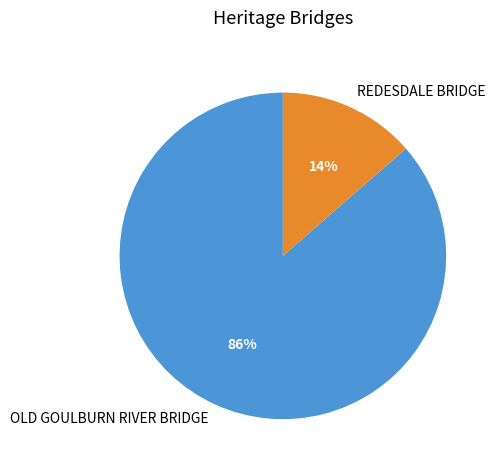

Is the sum of OLD GOULBURN RIVER BRIDGE and REDESDALE BRIDGE greater than half?

Yes